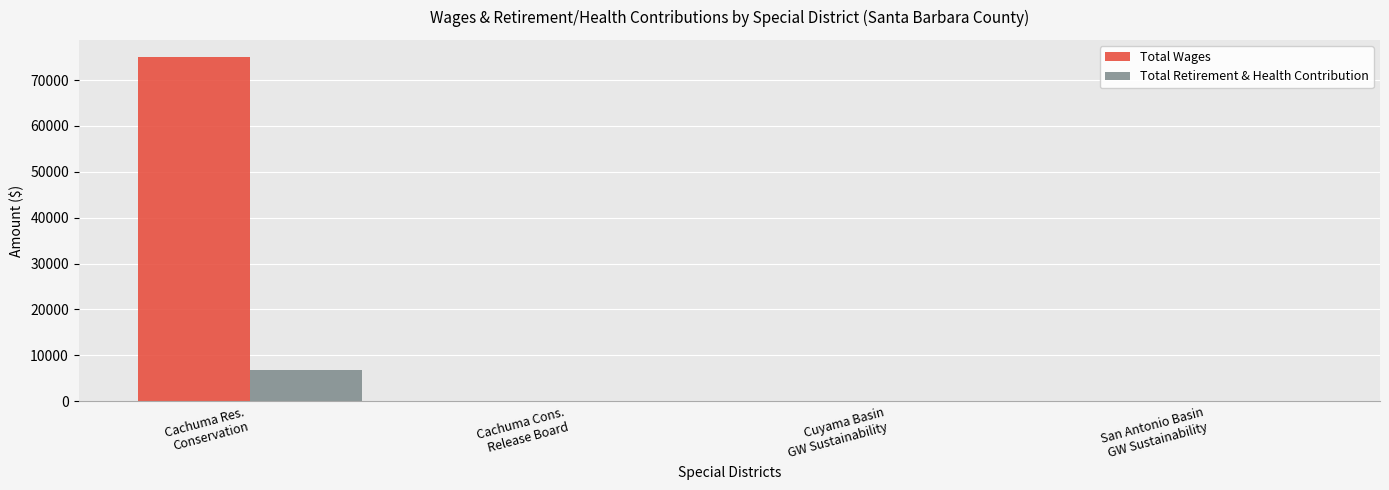

What is the average value of the Total Wages series?

18750